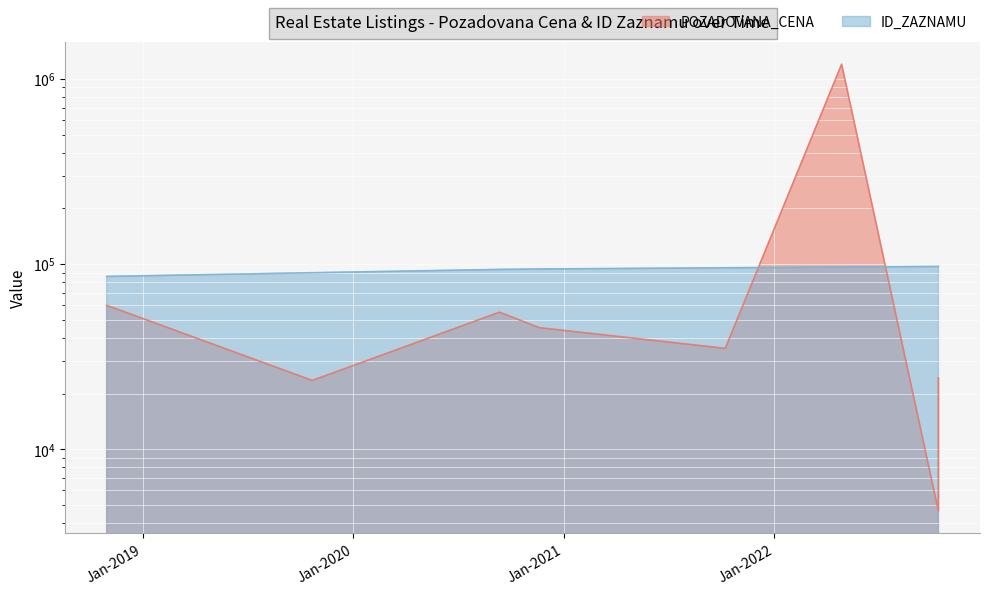

What is the label of the 6th point from the right?

2020-09-11